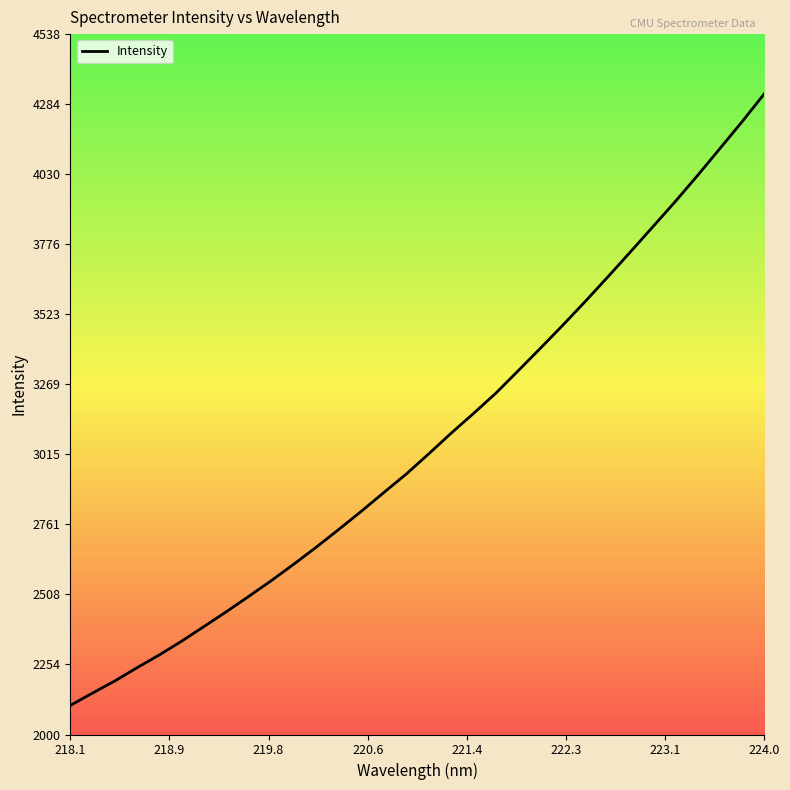

What is the average value?

3064.2